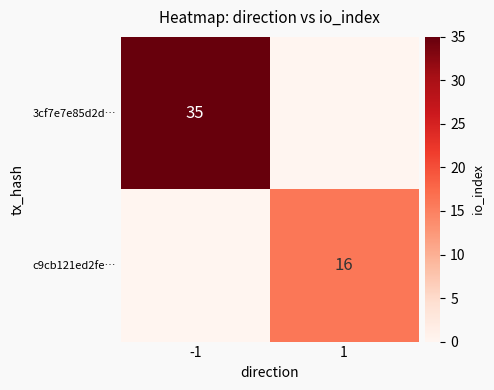

Is it true that 3cf7e7e85d2d… equals 9 at -1?

False